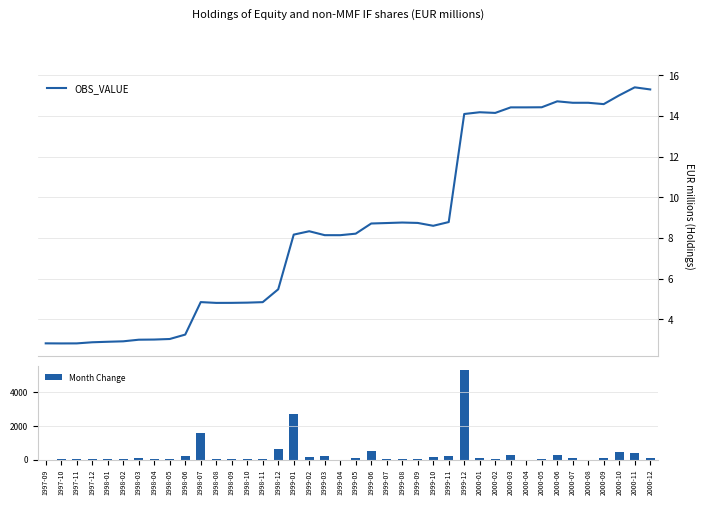

List the series in order of their peak value, lowest first.

Month Change, OBS_VALUE